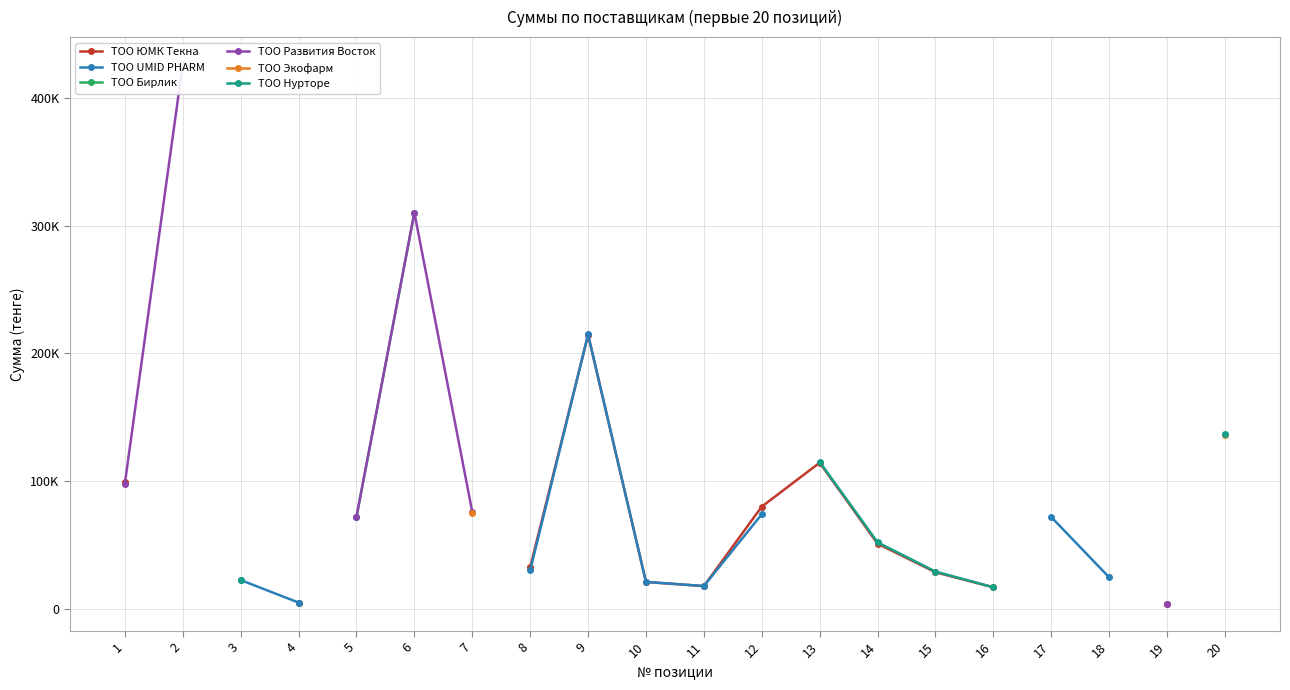

Which category has the highest value in the ТОО Развития Восток series?

2